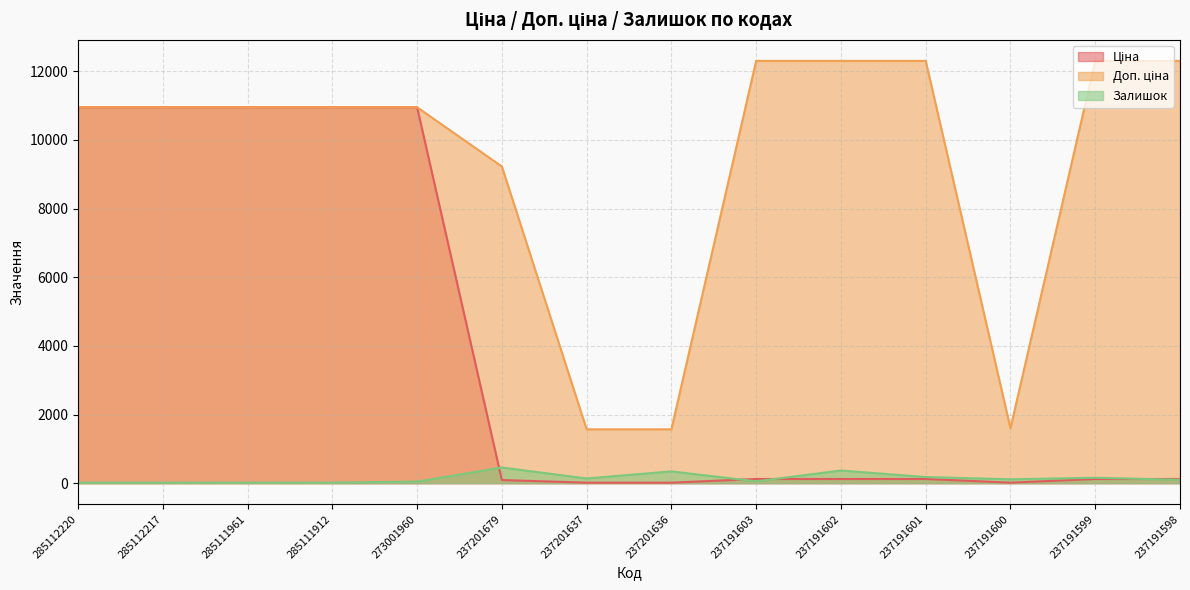

What is the average value of the Залишок series?

145.2